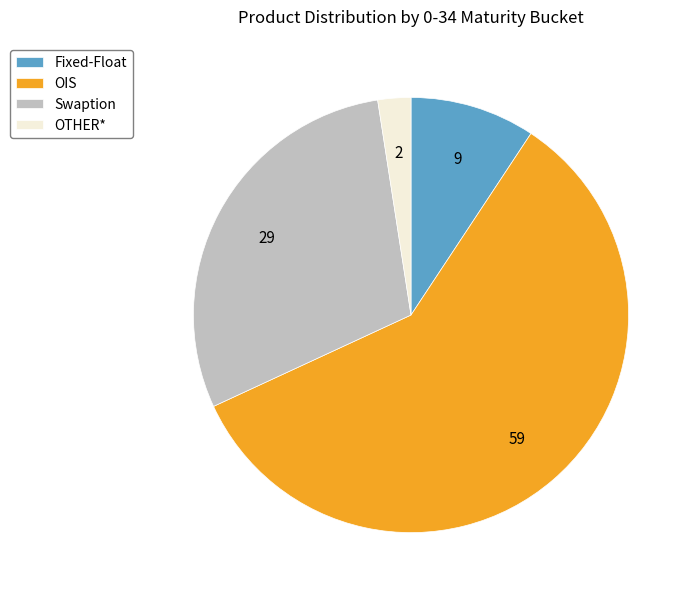

Which slice is the smallest?

OTHER*